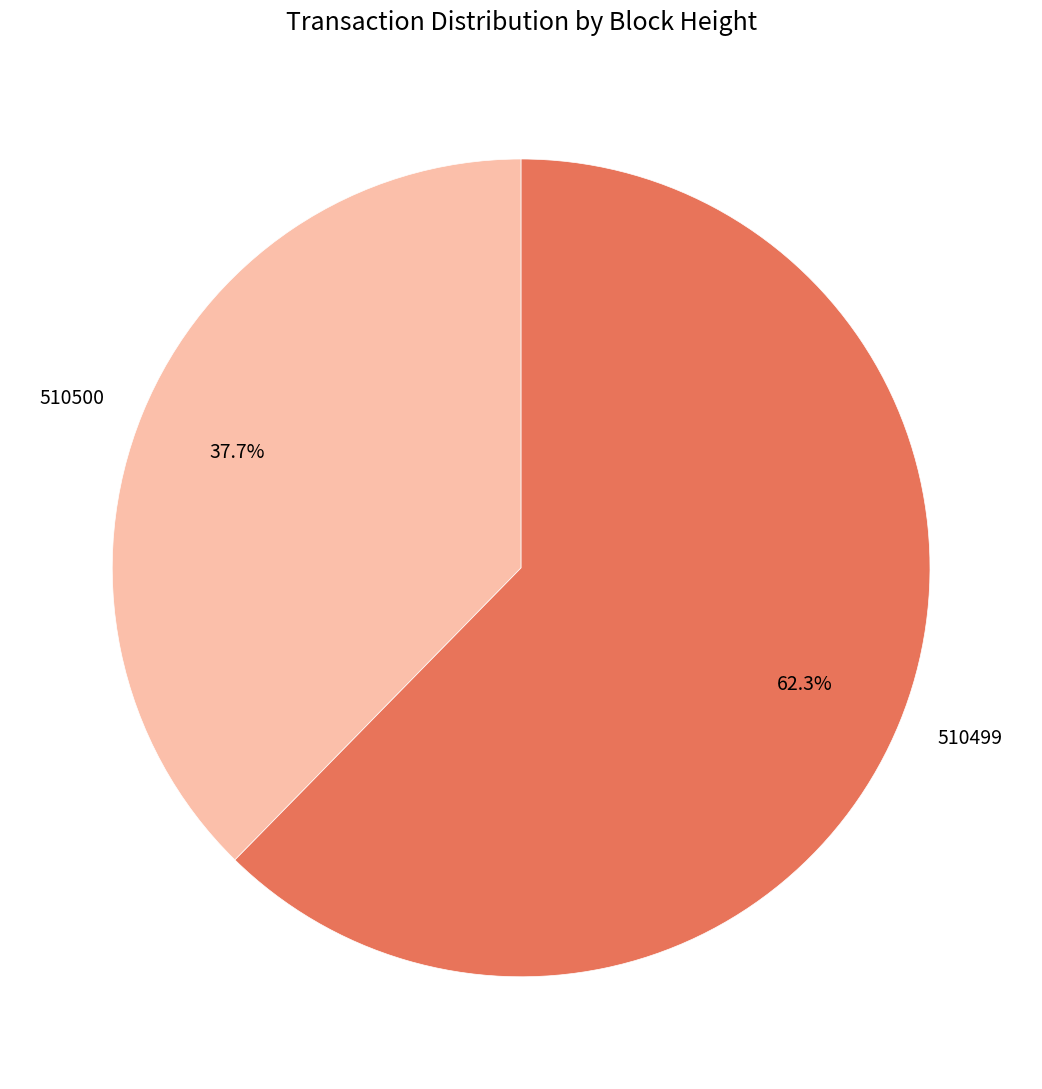

Which category has the smallest portion of the pie?

510500